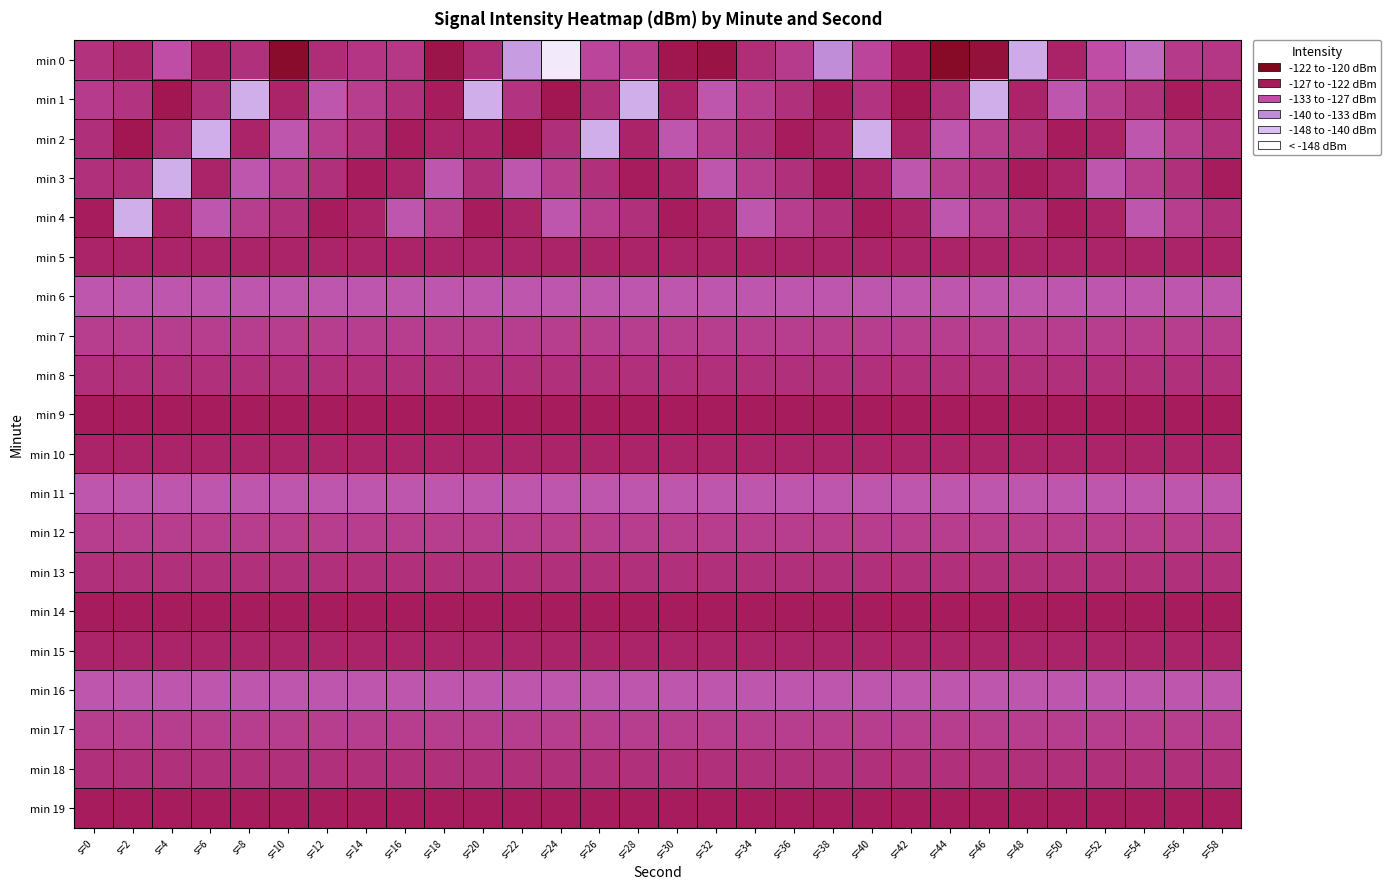

Which series has the largest range (max minus min)?

min 0